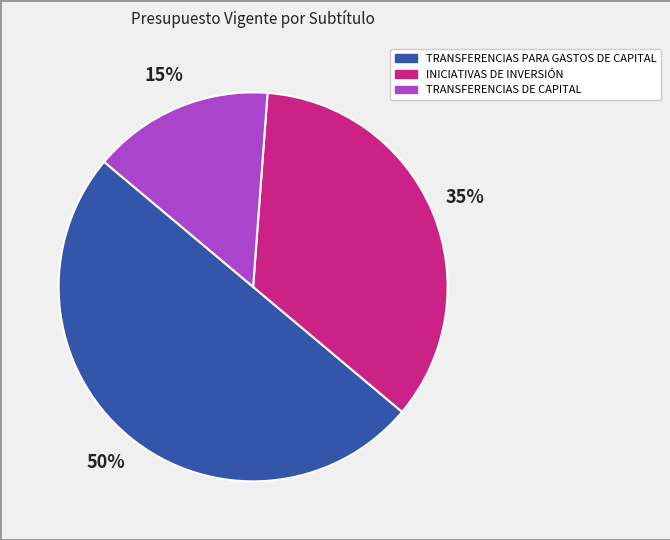

Is TRANSFERENCIAS DE CAPITAL the majority of the pie?

No